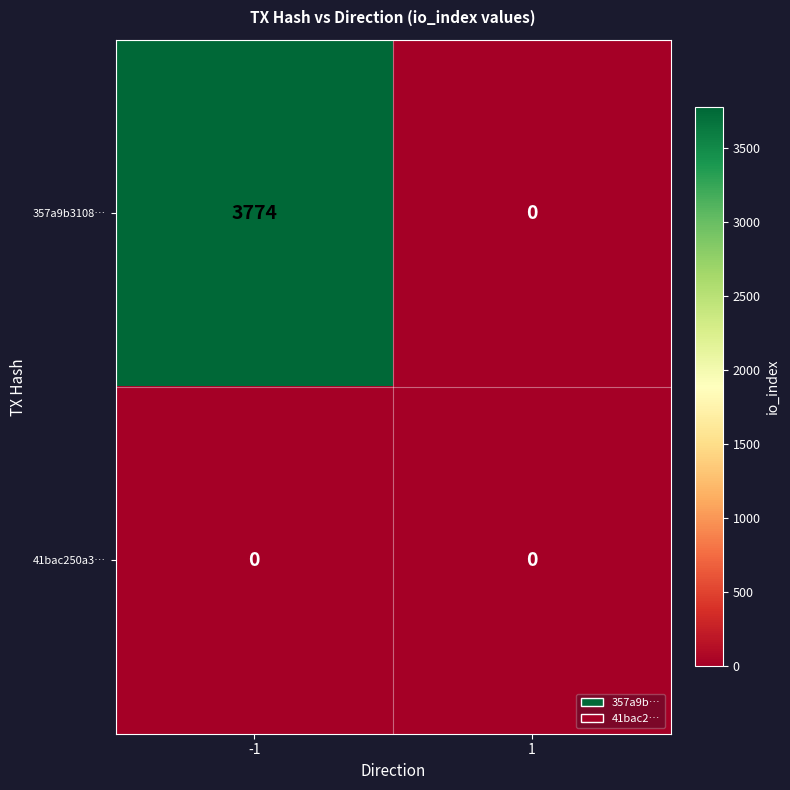

List the series in order of their overall mean, lowest first.

41bac250a3…, 357a9b3108…